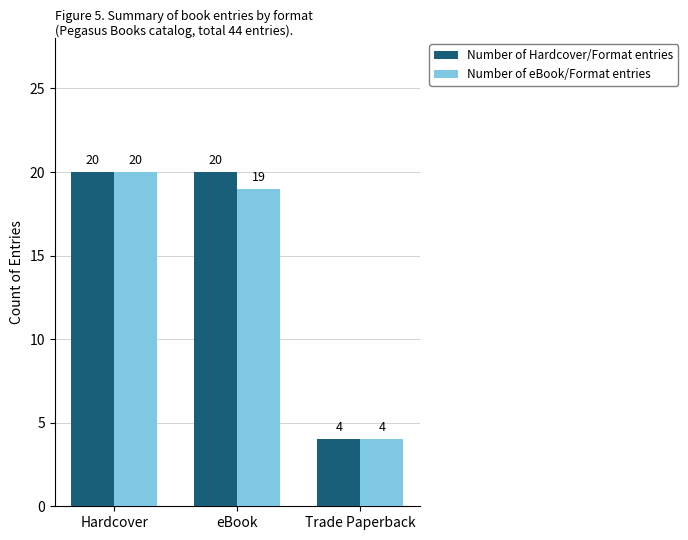

How many data points in Number of Hardcover/Format entries are less than 20?

1